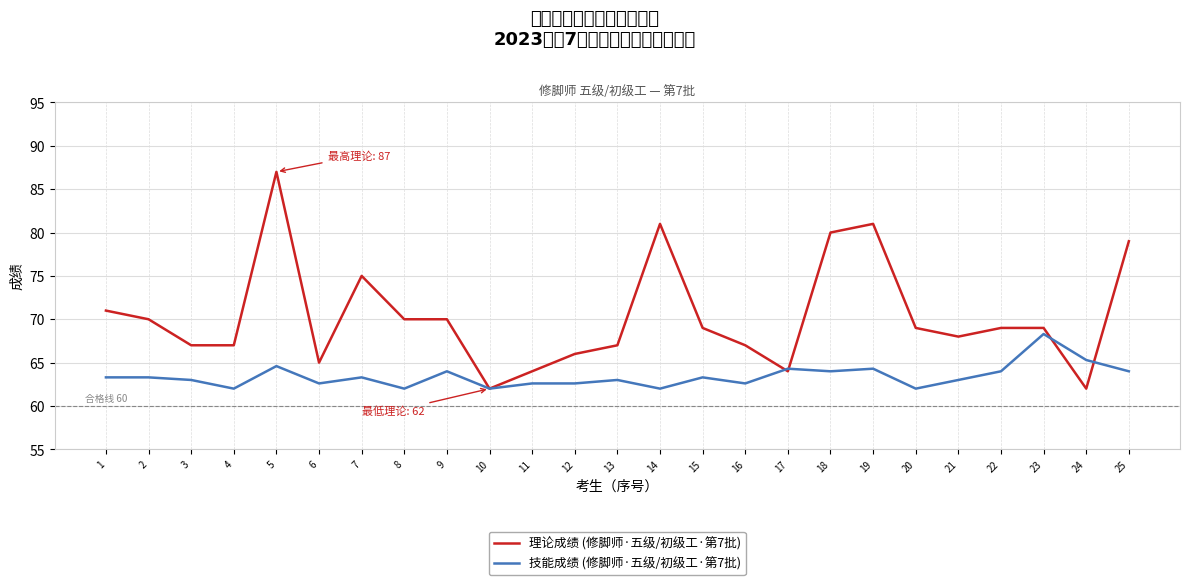

Which series has the largest total across all categories?

理论成绩 (修脚师·五级/初级工·第7批)